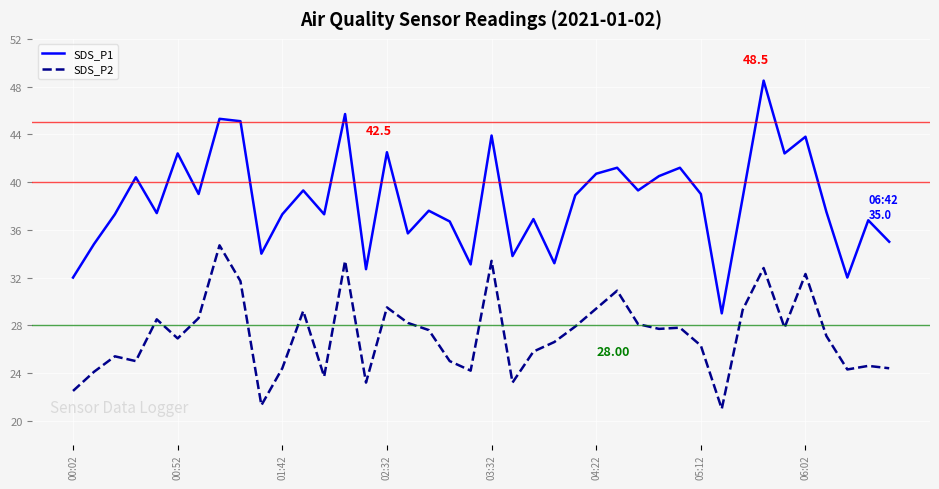

Which series has the largest total across all categories?

SDS_P1